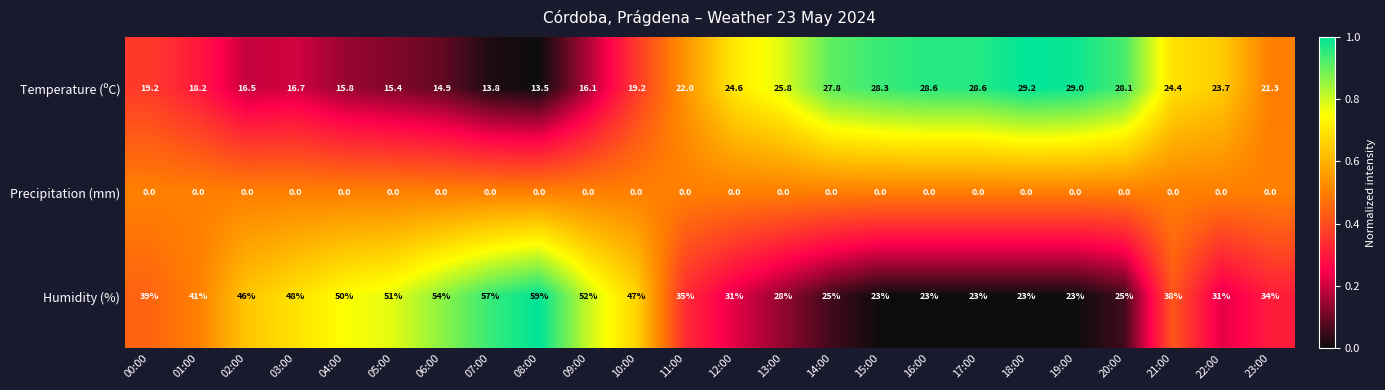

What is the total value across all series at 10:00?

66.2